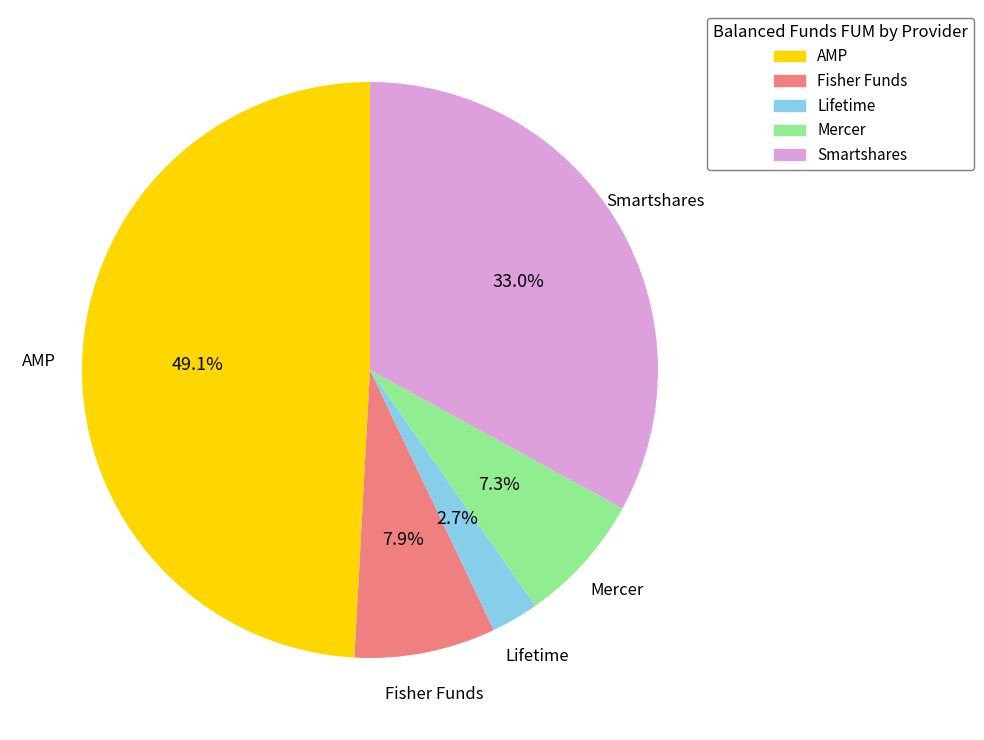

To the nearest percent, what is the average slice percentage?

20%